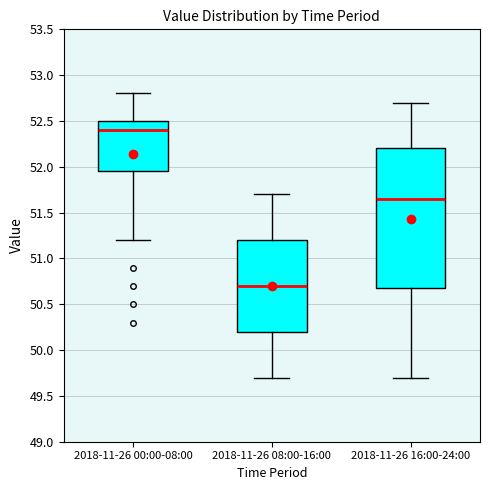

Reading left to right, transcribe this box plot: for each box, give where its median line is, the range the box spans, and where its two whiskers end, as read against the y-axis. The values are not printed on the chart, so give them approximately, as read against the axis.

2018-11-26 00:00-08:00: median 52.40, box 51.95 to 52.50, whiskers 51.20 to 52.80
2018-11-26 08:00-16:00: median 50.70, box 50.20 to 51.20, whiskers 49.70 to 51.70
2018-11-26 16:00-24:00: median 51.65, box 50.70 to 52.20, whiskers 49.70 to 52.70